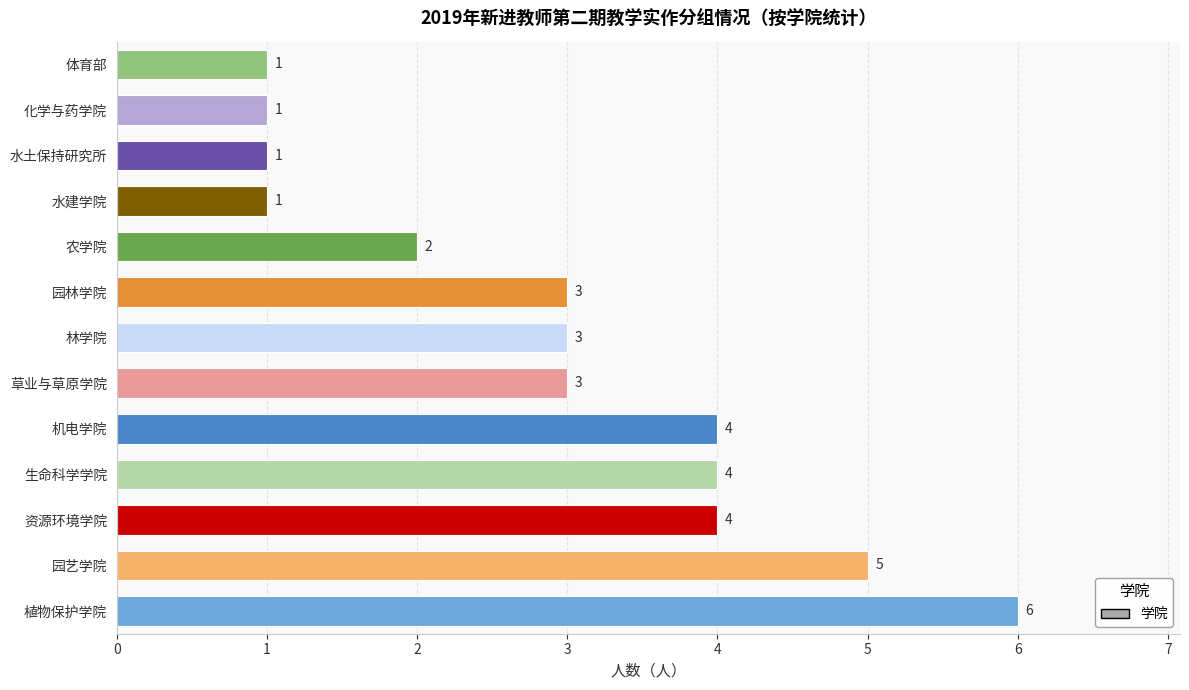

What is the approximate value at 植物保护学院?

6